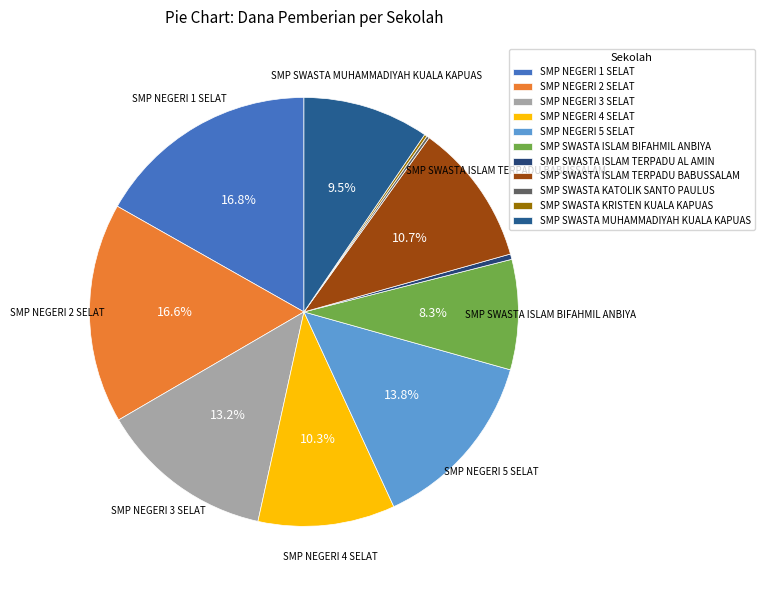

How many slices are in this pie chart?

11